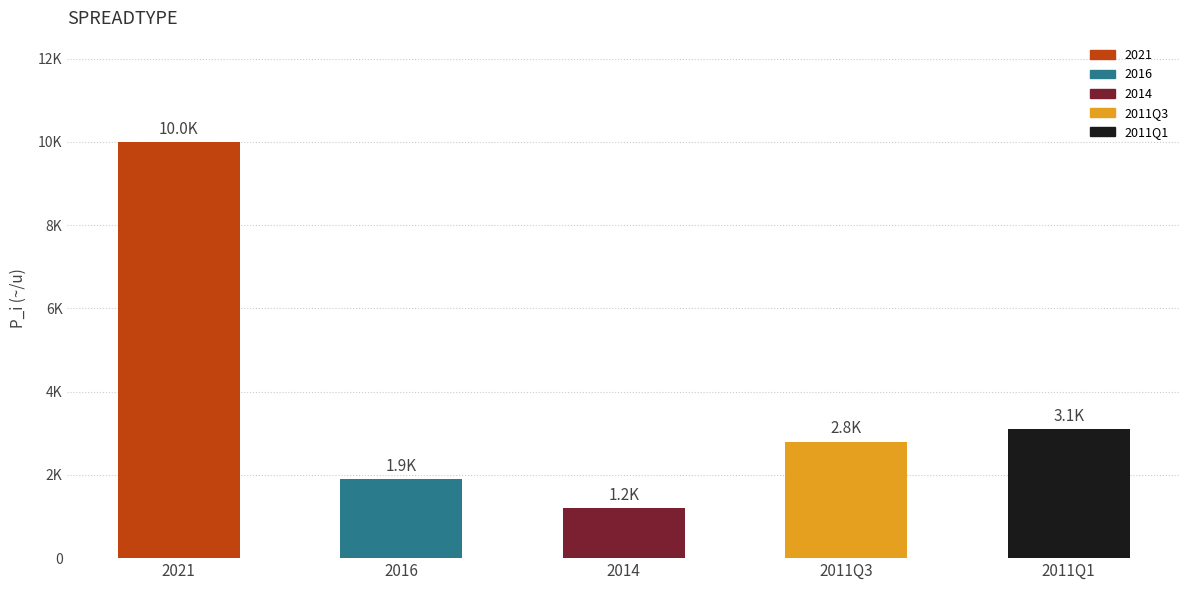

Count the number of values greater than 2800.

2